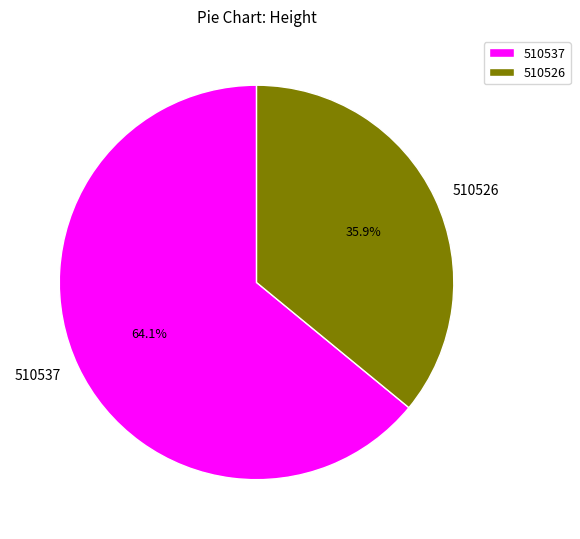

How many slices are in this pie chart?

2